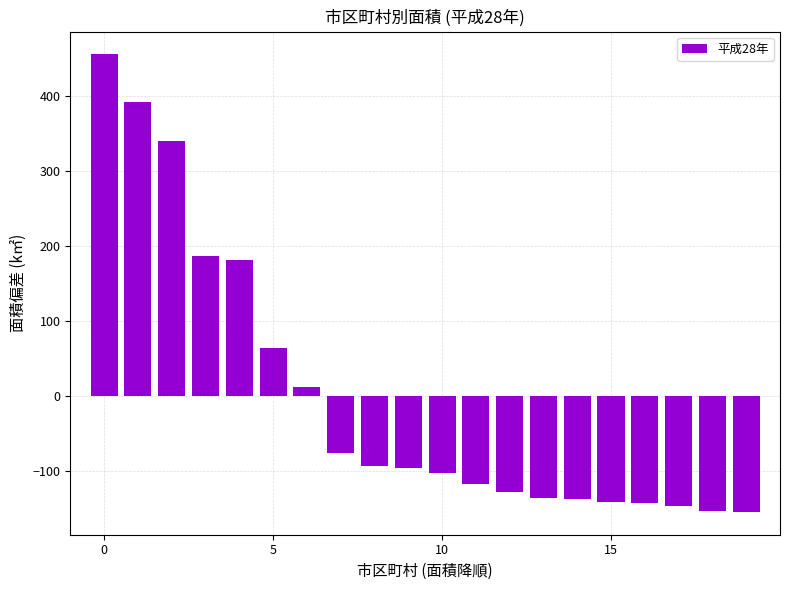

What is the value of the 12th bar from the left?

-118.1